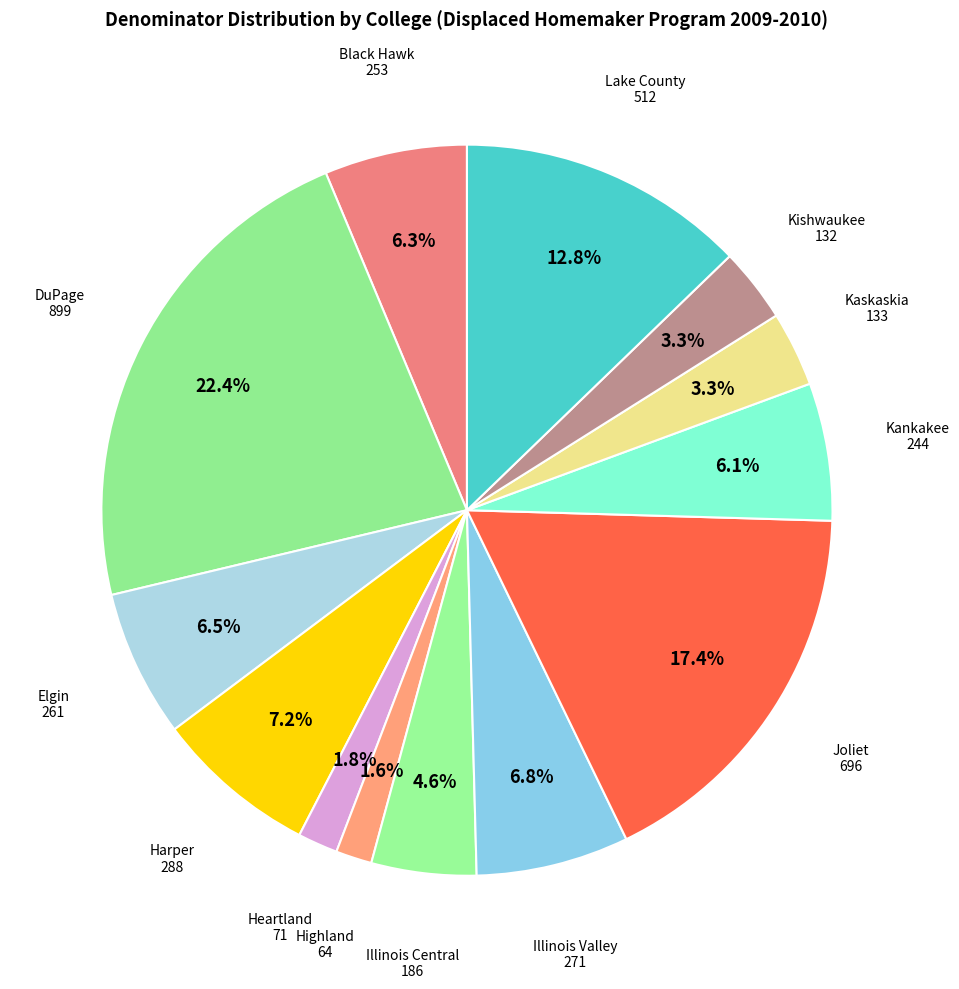

Is Black Hawk the majority of the pie?

No